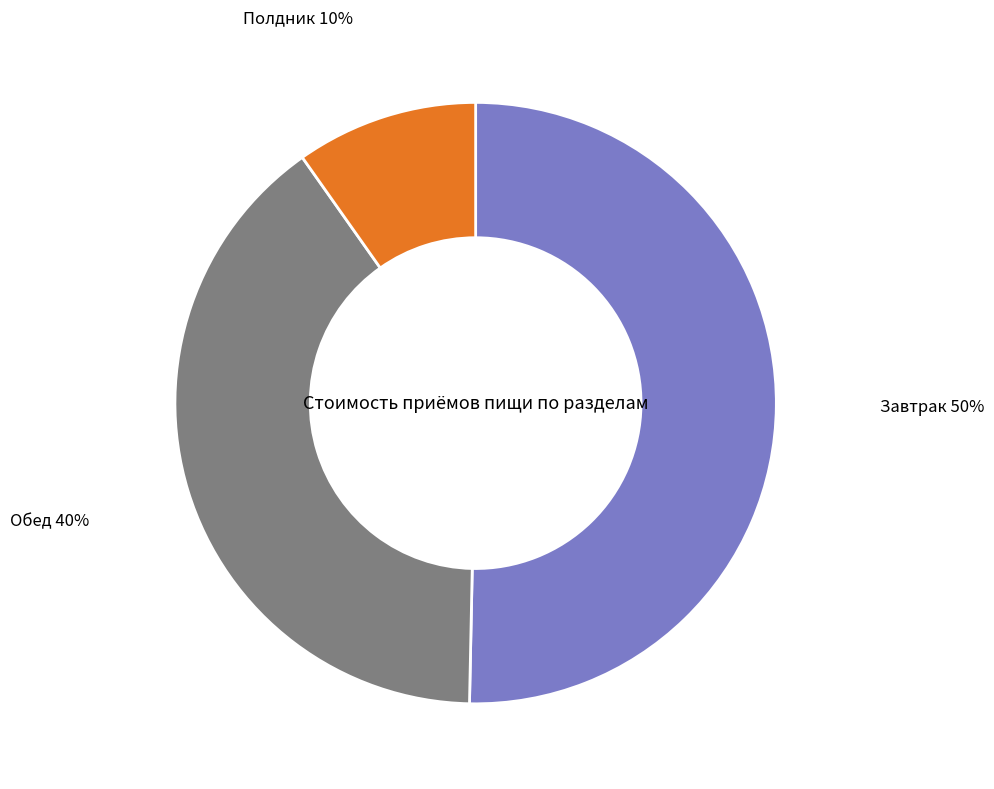

To the nearest percent, what is the average slice percentage?

33%